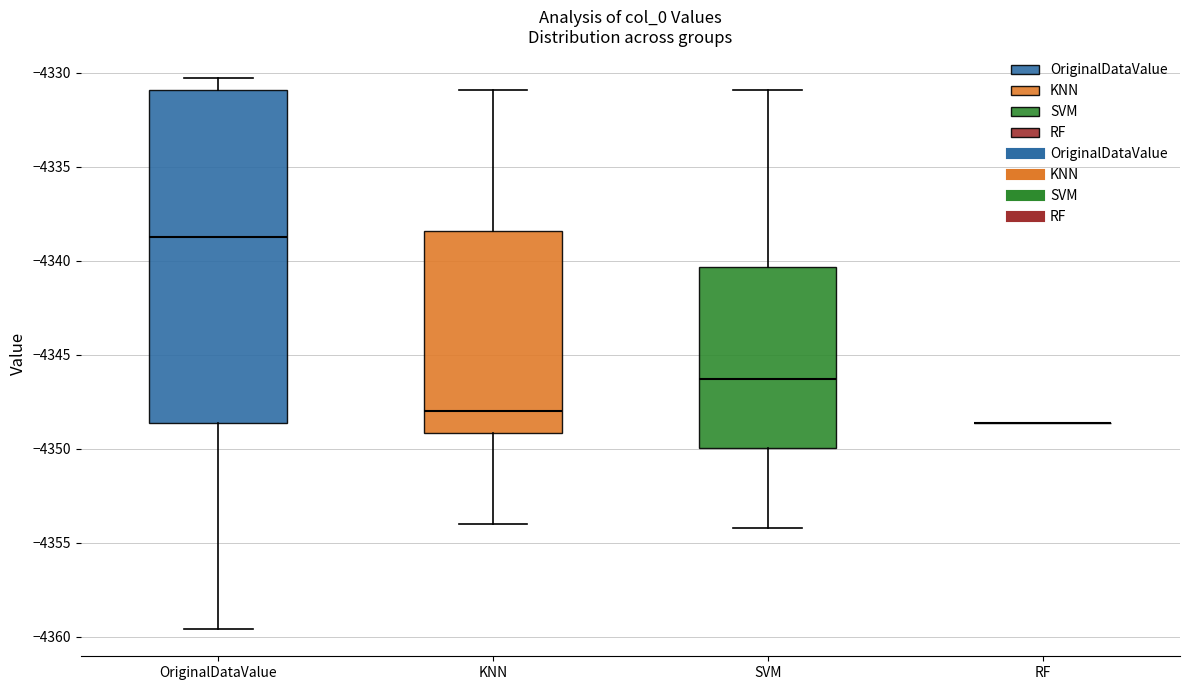

Where is the upper edge of the box for KNN on the y-axis? The values are not printed on the chart, so give them approximately, as read against the axis.

-4338.5